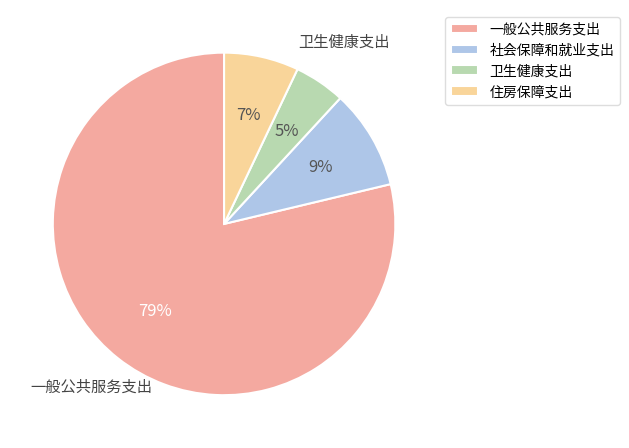

To the nearest percent, what is the difference between the largest and smallest slice percentages?

74%